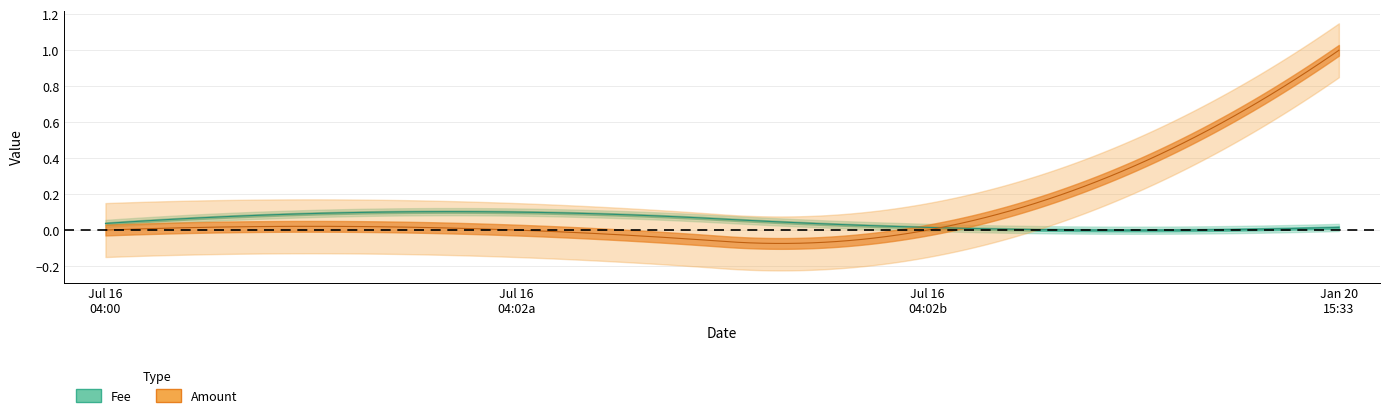

What is the total value across all series at 2019-07-16 04:02:25?

0.1